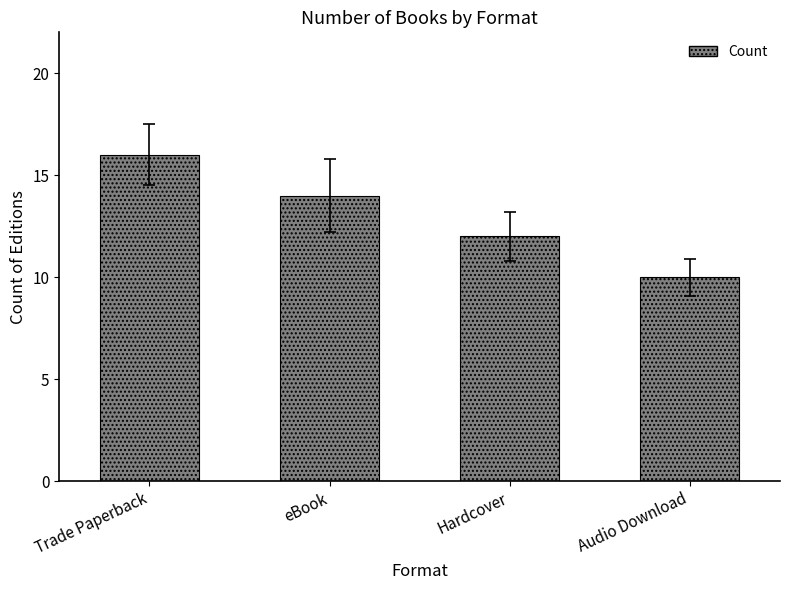

True or false: the data shows 16 at Trade Paperback.

True